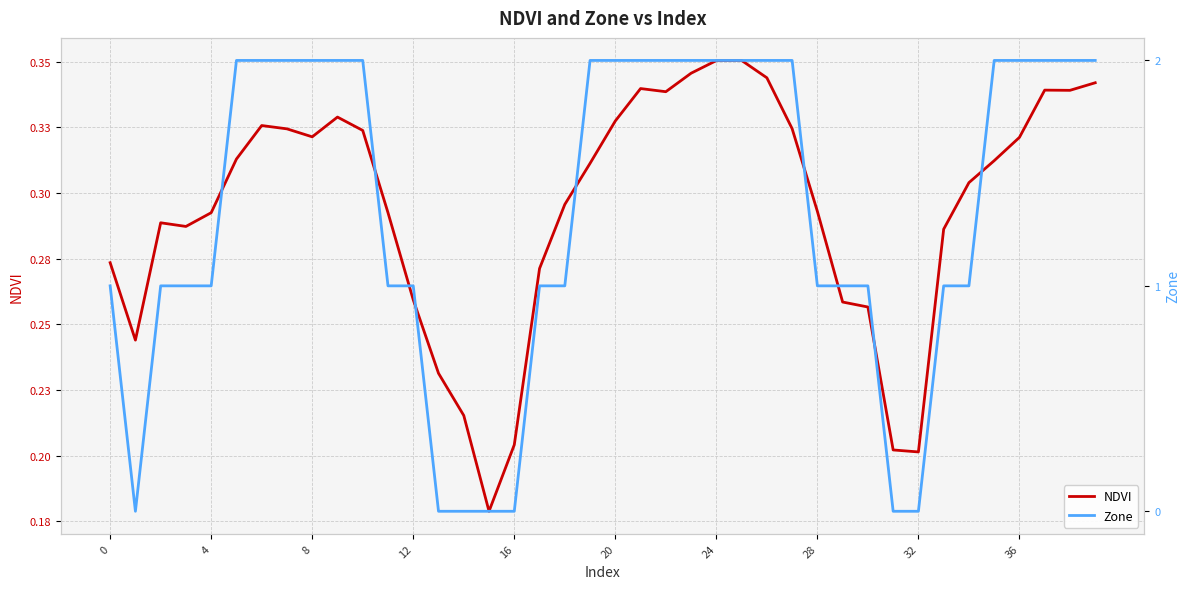

Reading right to left, extract all data points from this chart.

NDVI: 0.3	0.3	0.3	0.3	0.3	0.3	0.3	0.2	0.2	0.3	0.3	0.3	0.3	0.3	0.4	0.4	0.3	0.3	0.3	0.3	0.3	0.3	0.3	0.2	0.2	0.2	0.2	0.3	0.3	0.3	0.3	0.3	0.3	0.3	0.3	0.3	0.3	0.3	0.2	0.3
Zone: 2.0	2.0	2.0	2.0	2.0	1.0	1.0	0.0	0.0	1.0	1.0	1.0	2.0	2.0	2.0	2.0	2.0	2.0	2.0	2.0	2.0	1.0	1.0	0.0	0.0	0.0	0.0	1.0	1.0	2.0	2.0	2.0	2.0	2.0	2.0	1.0	1.0	1.0	0.0	1.0